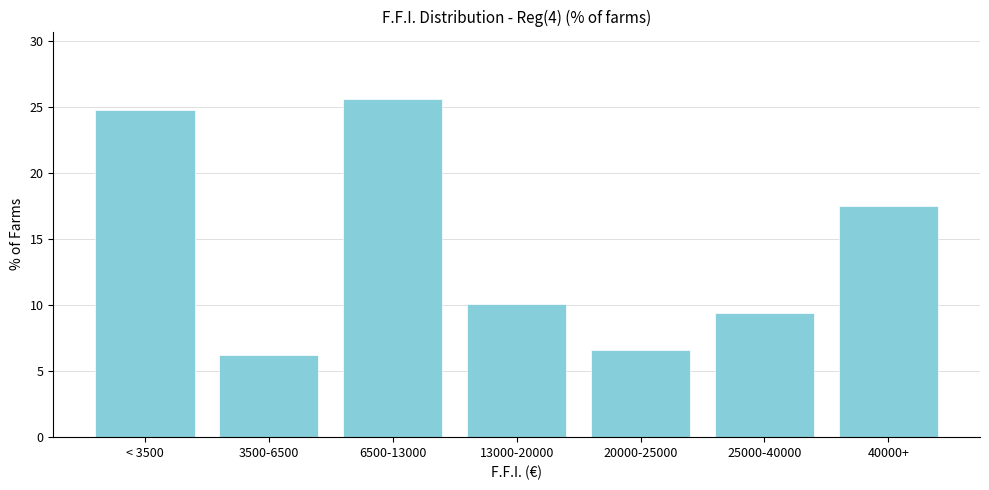

Reading left to right, transcribe all the data shown in this chart.

< 3500=24.8	3500-6500=6.2	6500-13000=25.6	13000-20000=10.1	20000-25000=6.6	25000-40000=9.4	40000+=17.5